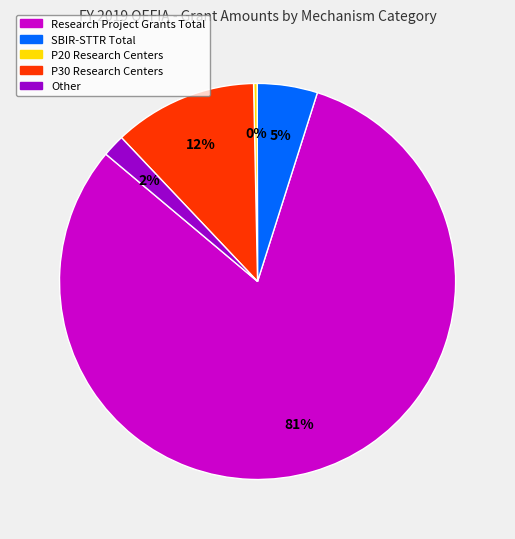

Is there a majority slice in this chart?

Yes